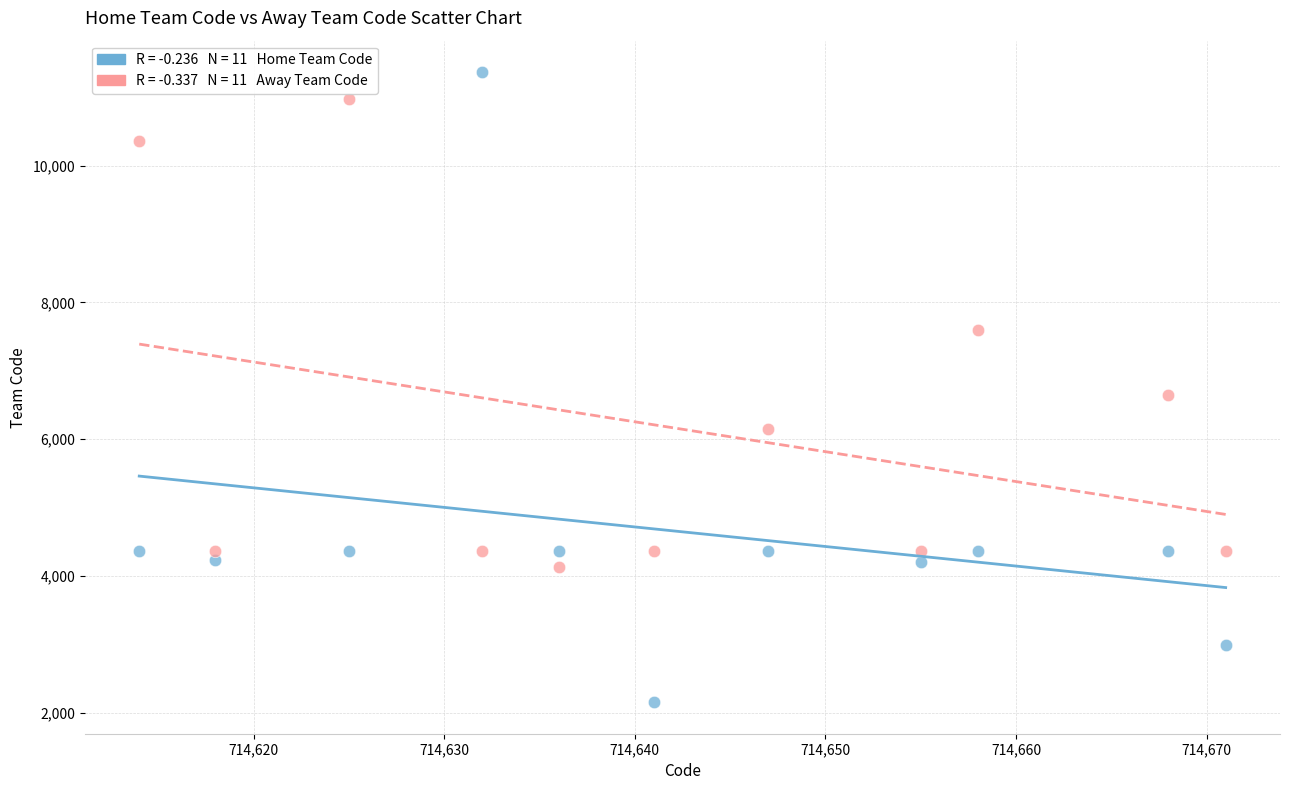

Across all data points, what is the range of X values (max minus min)?

57